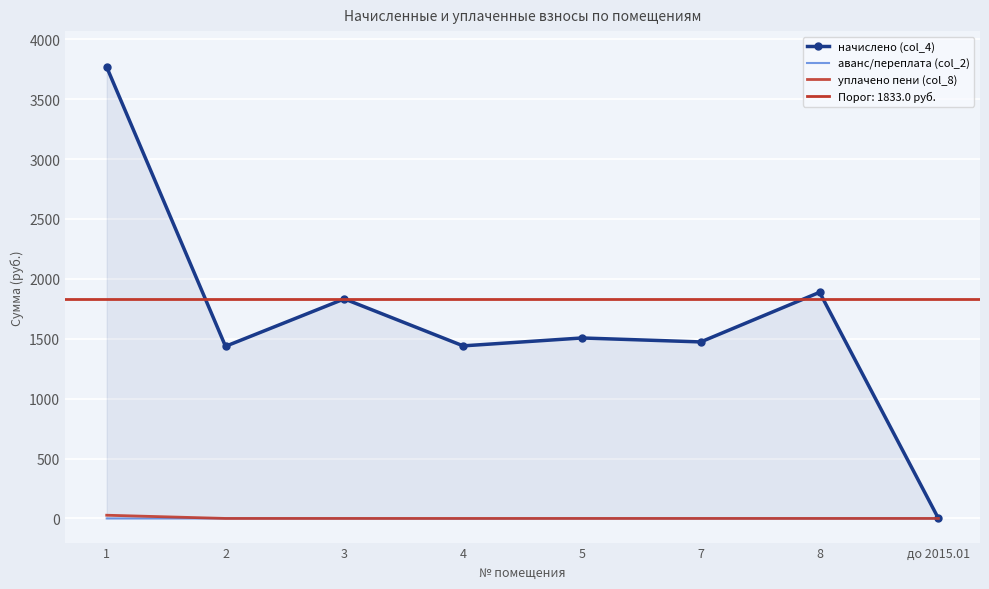

Is the value of аванс/переплата (col_2) at 4 greater than the value of уплачено пени (col_8) at до 2015.01?

No